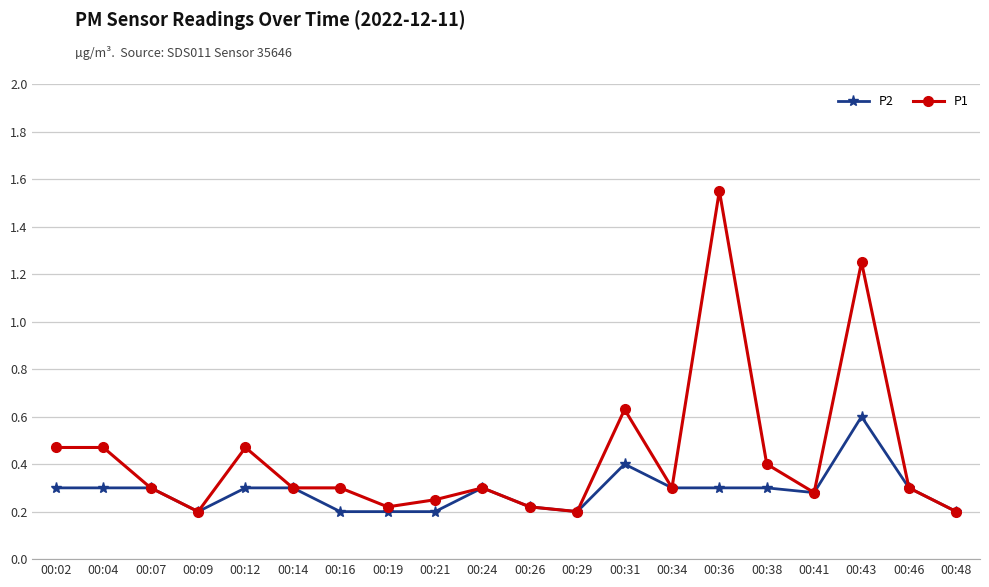

Which series has the widest spread of values?

P1